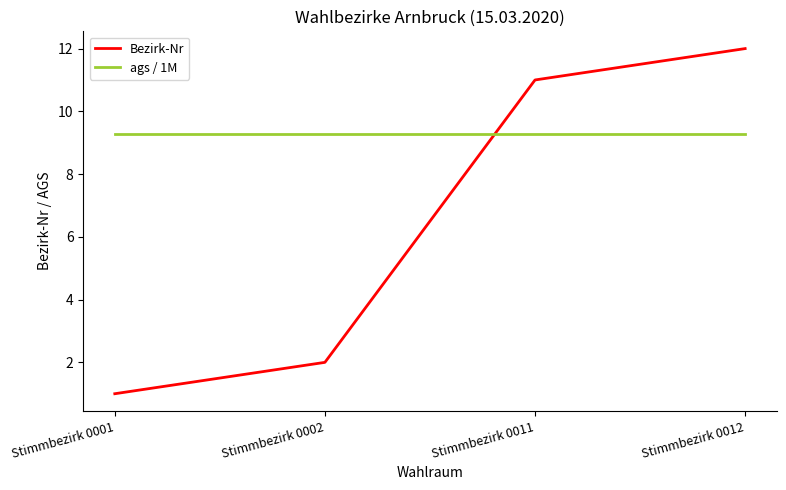

Reading right to left, transcribe all the data shown in this chart.

Bezirk-Nr: Stimmbezirk 0012=12.0	Stimmbezirk 0011=11.0	Stimmbezirk 0002=2.0	Stimmbezirk 0001=1.0
ags / 1M: Stimmbezirk 0012=9.3	Stimmbezirk 0011=9.3	Stimmbezirk 0002=9.3	Stimmbezirk 0001=9.3